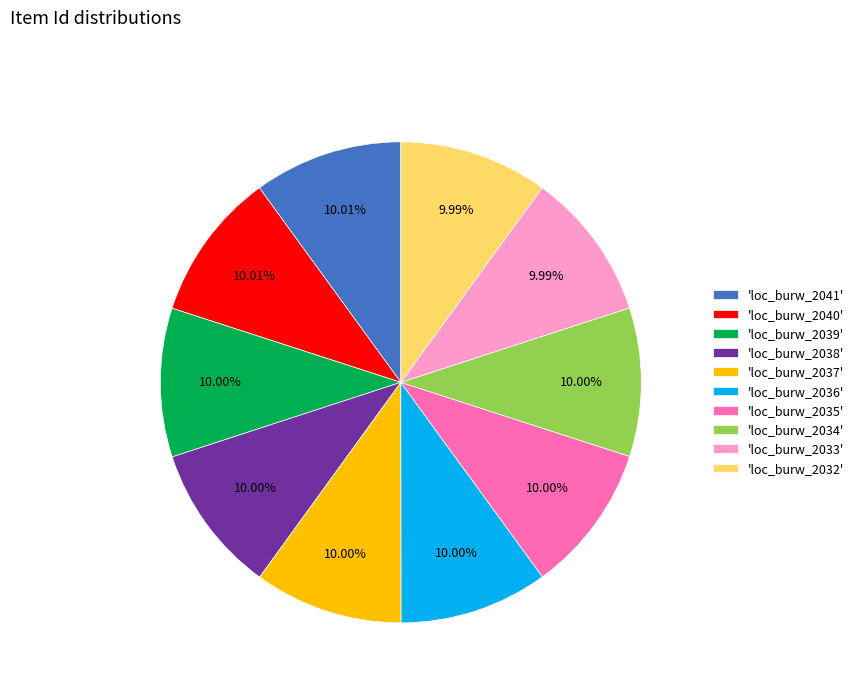

How many slices are in this pie chart?

10